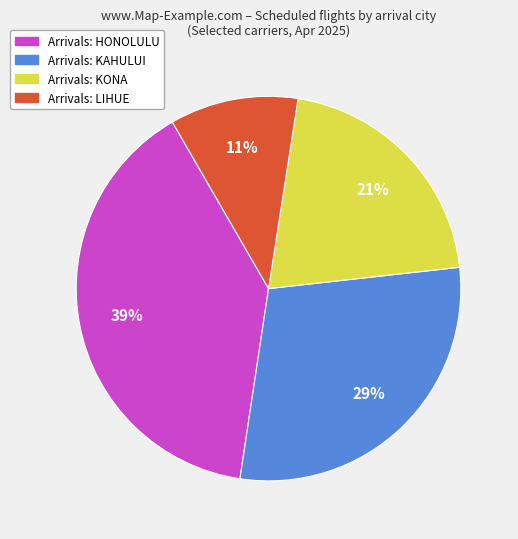

How many segments does this pie chart have?

4